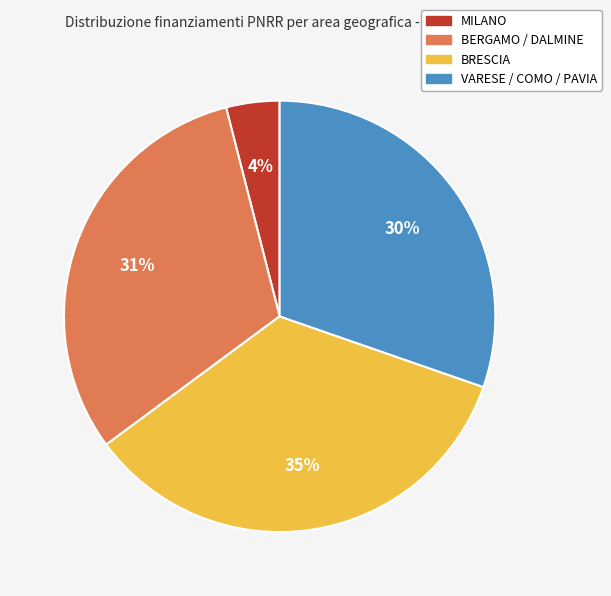

Is there a majority slice in this chart?

No